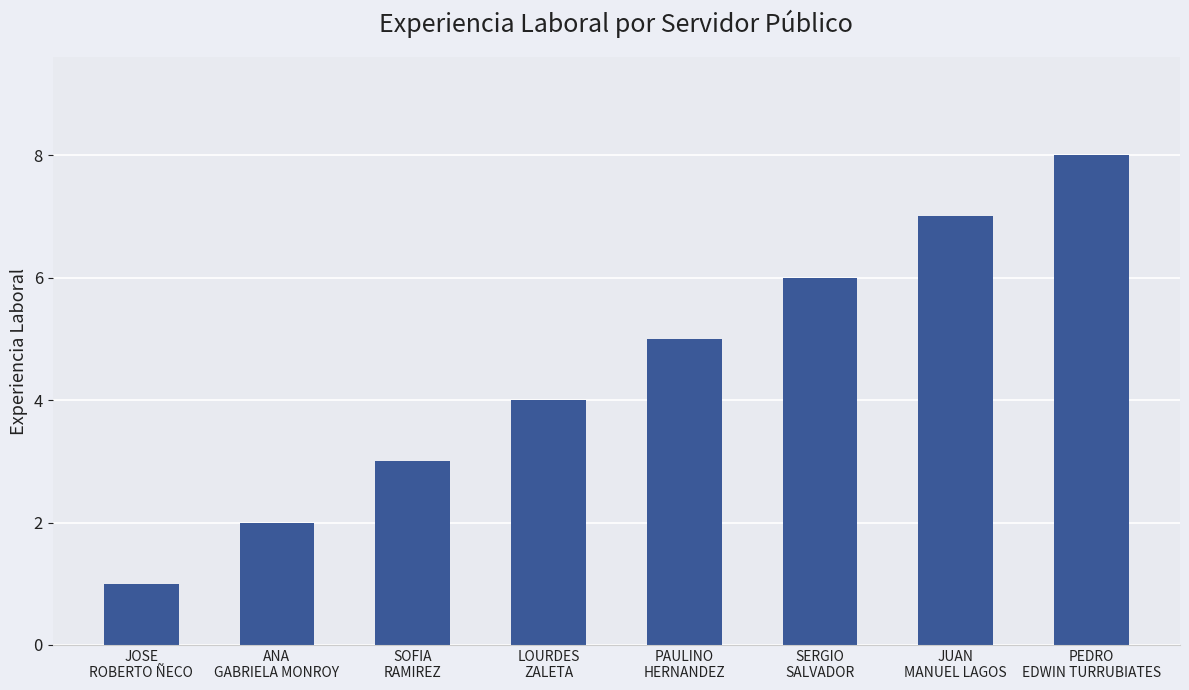

What is the label of the 7th bar from the left?

JUAN
MANUEL LAGOS